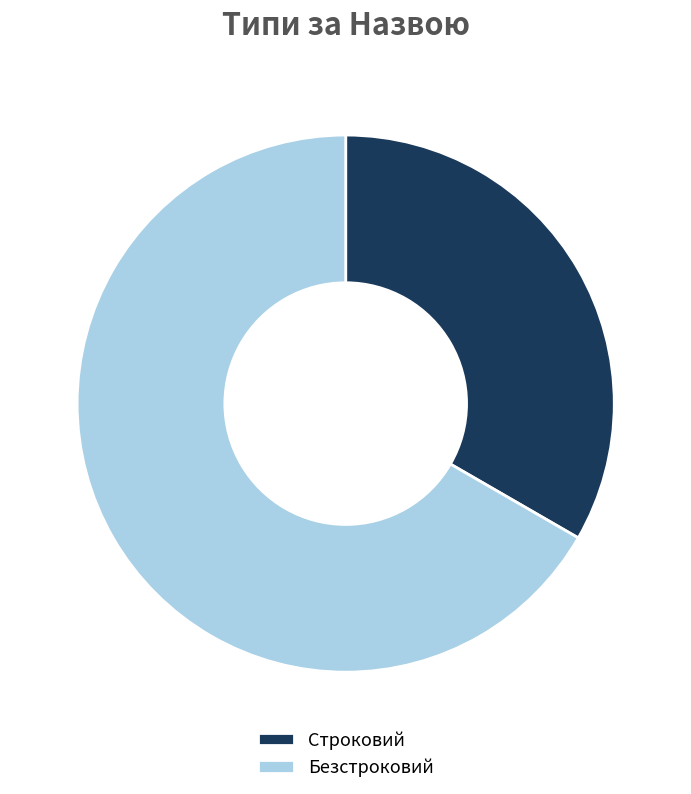

Which category has the biggest portion of the pie?

Безстроковий